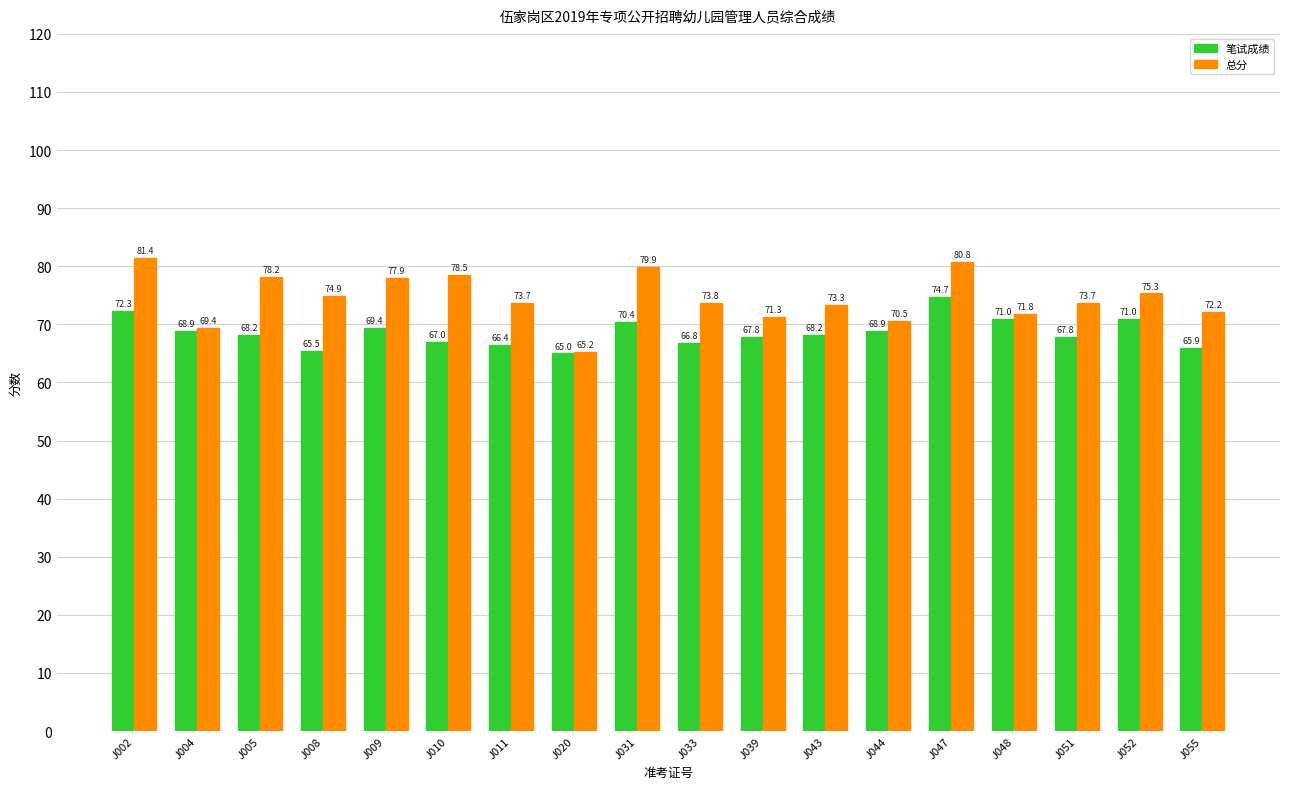

Is it true that 笔试成绩 equals 72.3 at J002?

True